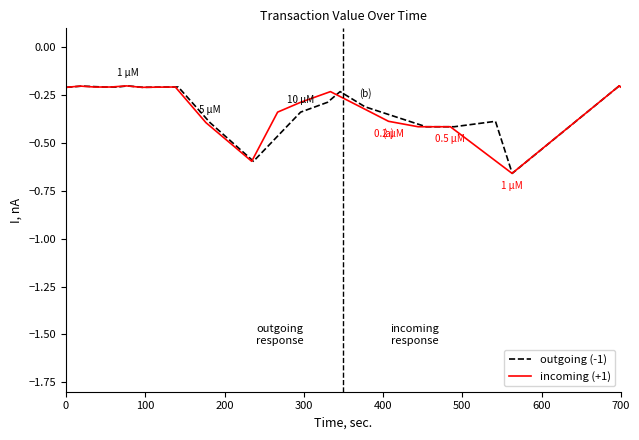

How many lines are shown in the chart?

2